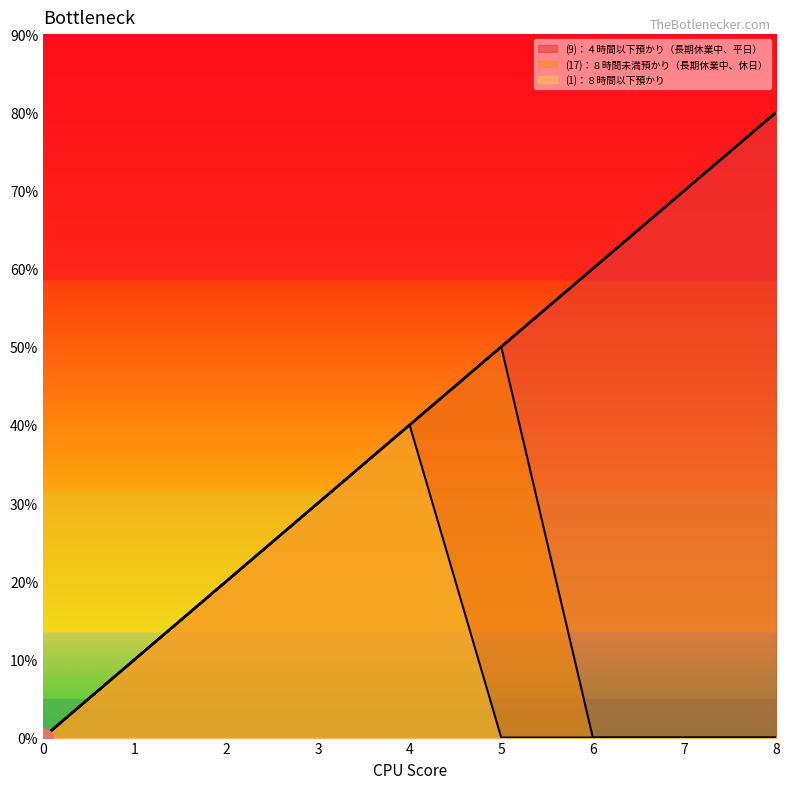

True or false: (9)：４時間以下預かり（長期休業中、平日） has more than 1 interior local peaks.

False